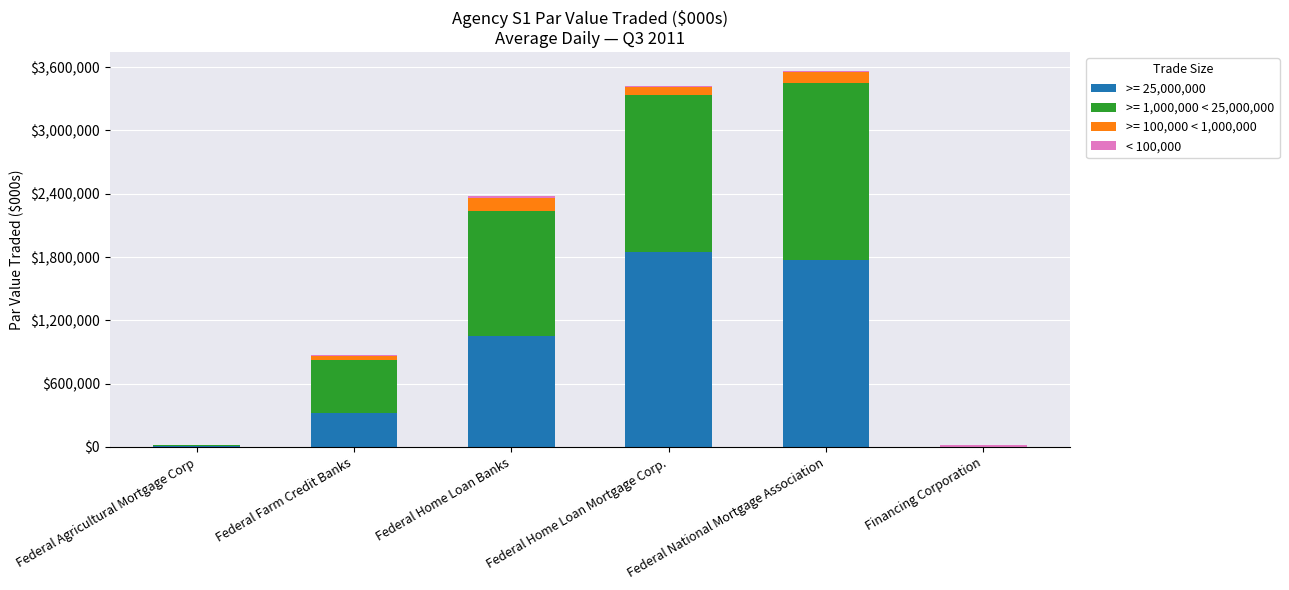

At which label does >= 25,000,000 reach its peak?

Federal Home Loan Mortgage Corp.